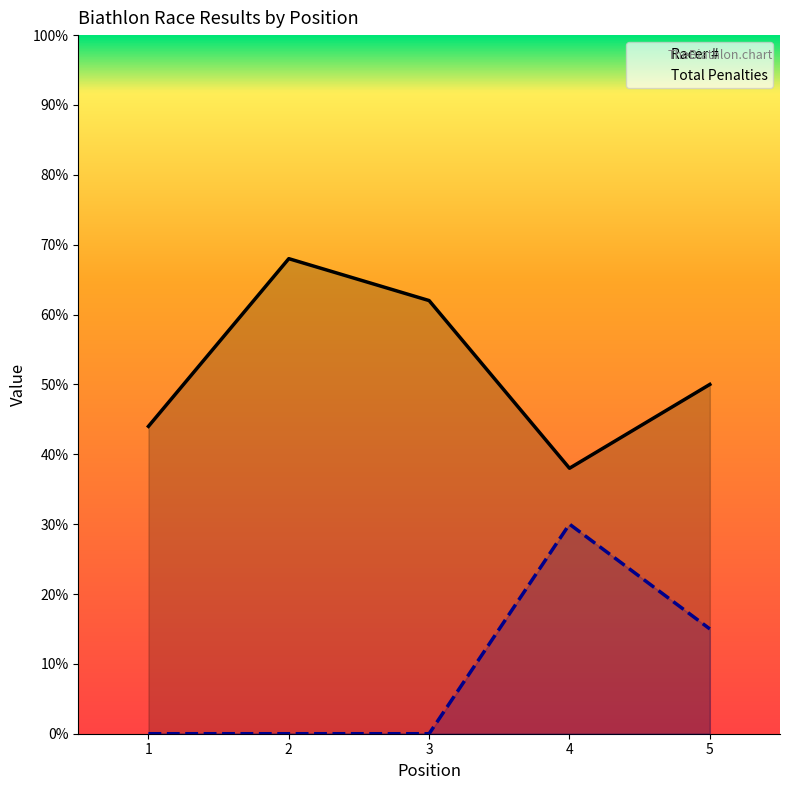

Where is Racer # nearest to the value 53?

5